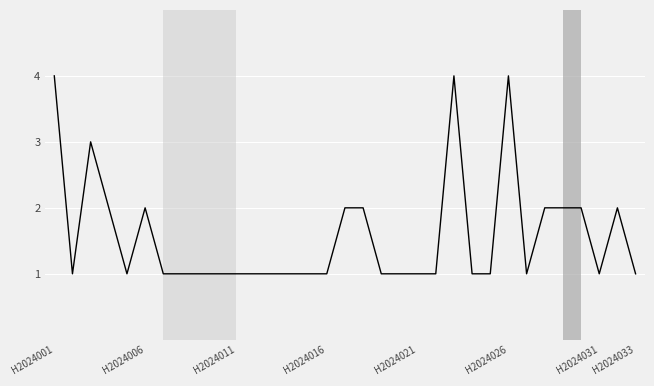

What is the maximum value shown in the chart?

4